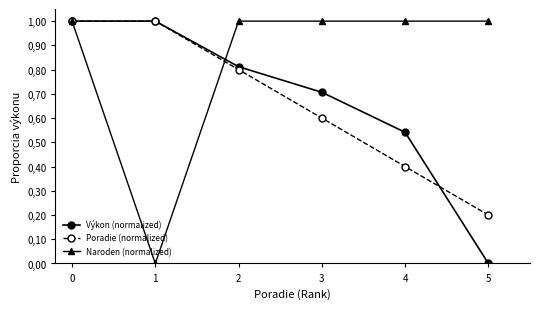

True or false: Výkon (normalized) has a value of 0.8 at 2.

True